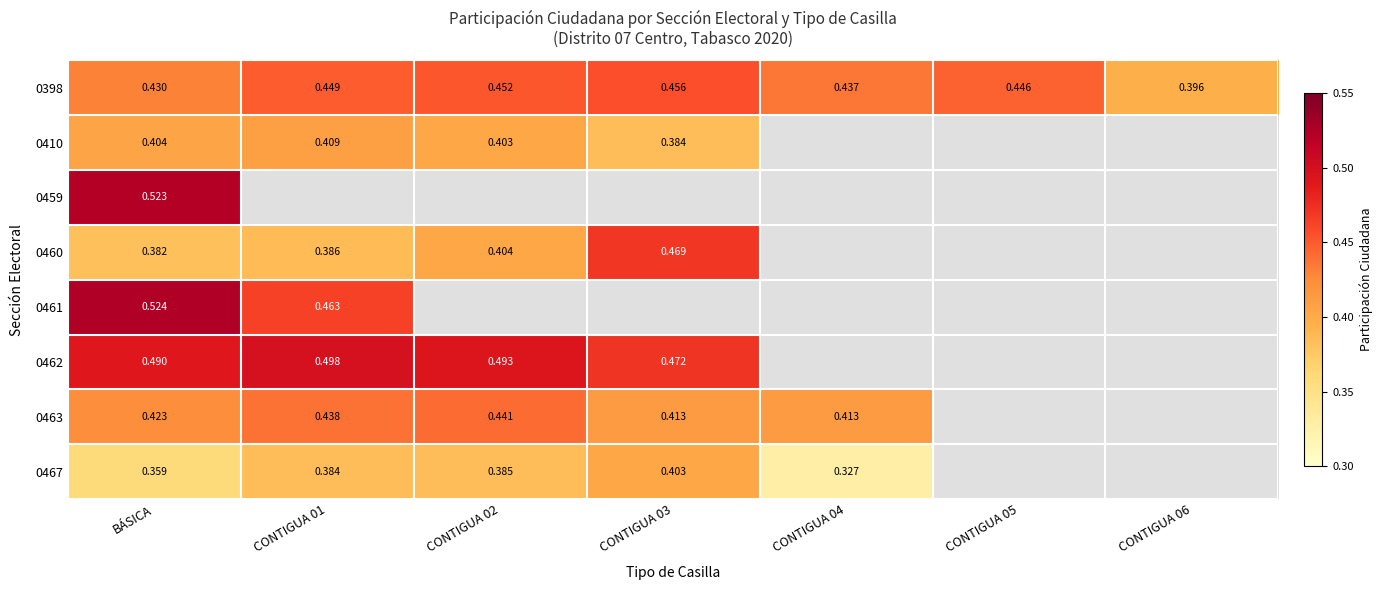

Which series has the largest range (max minus min)?

0460